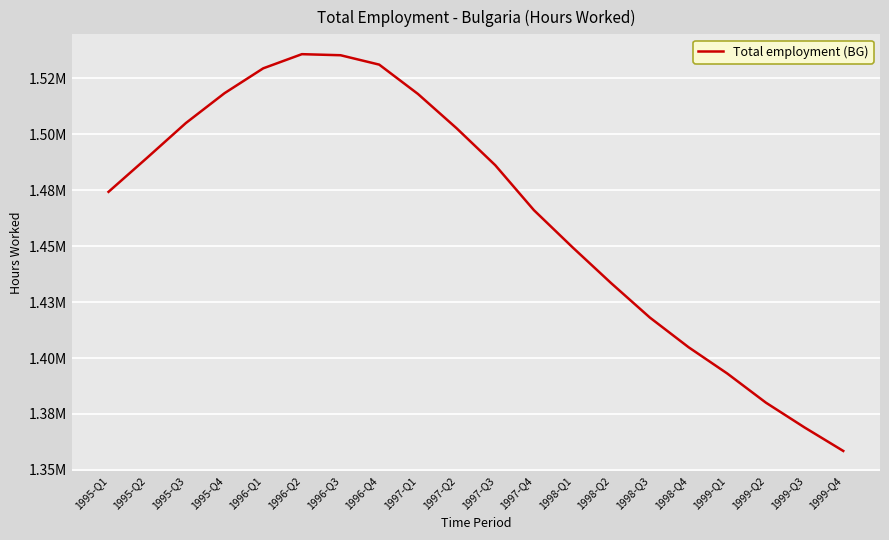

What is the difference between the maximum and minimum values?

177388.5